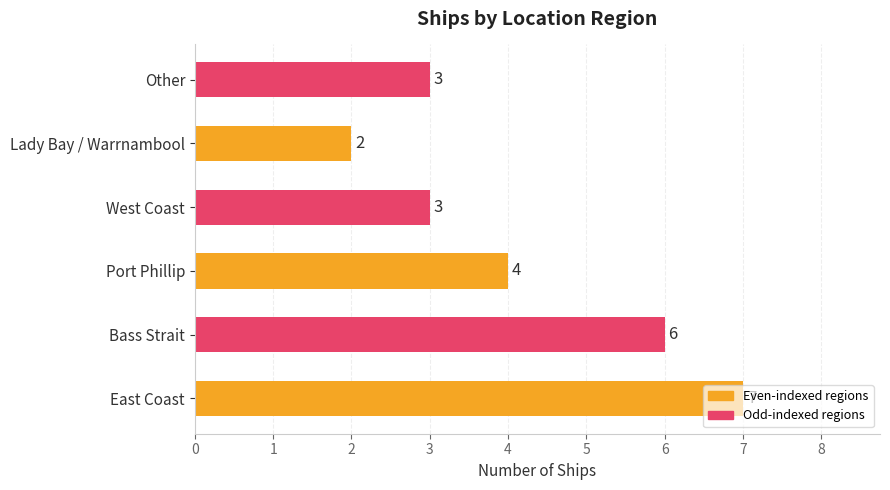

The chart shows a value of 11 at East Coast. True or false?

False